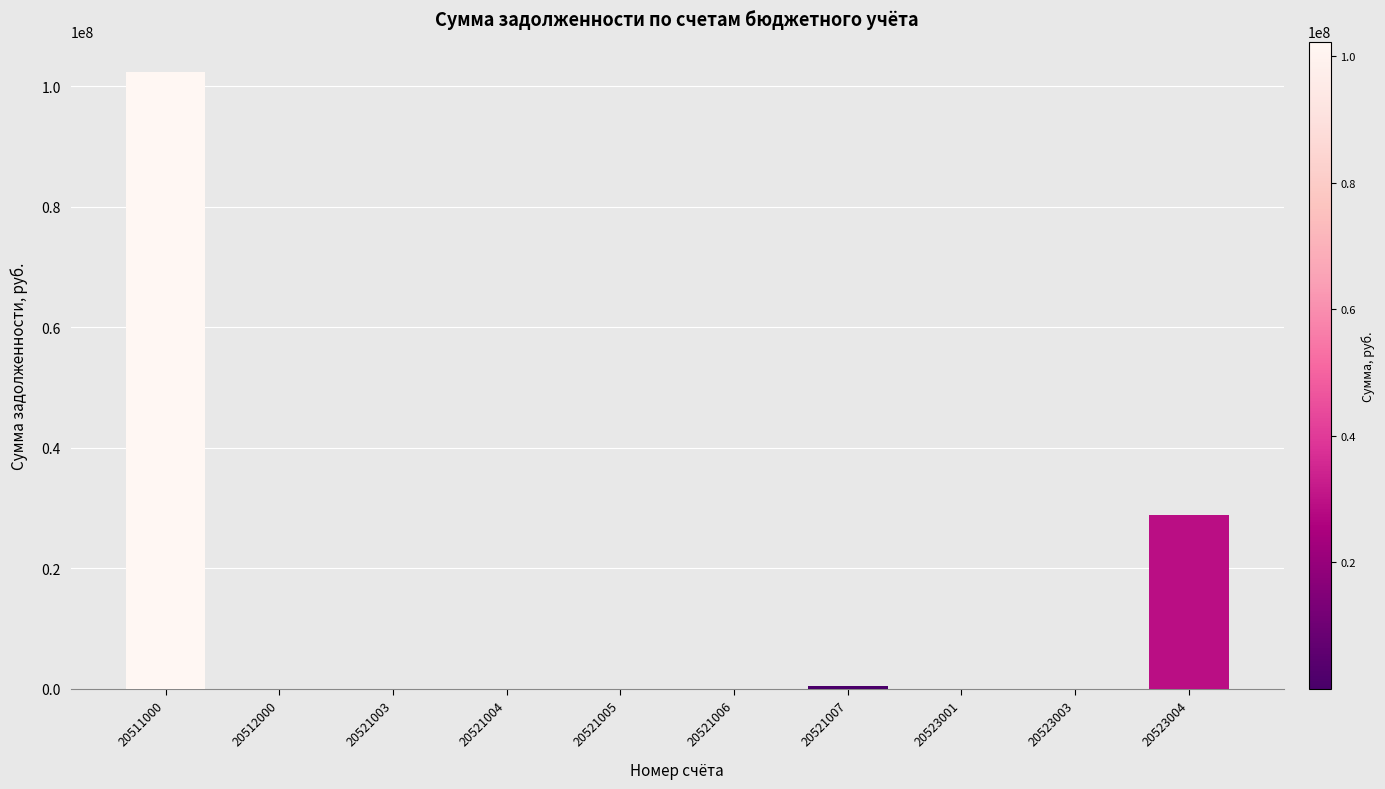

Is it true that the value at 20523004 is 6646711.8?

False